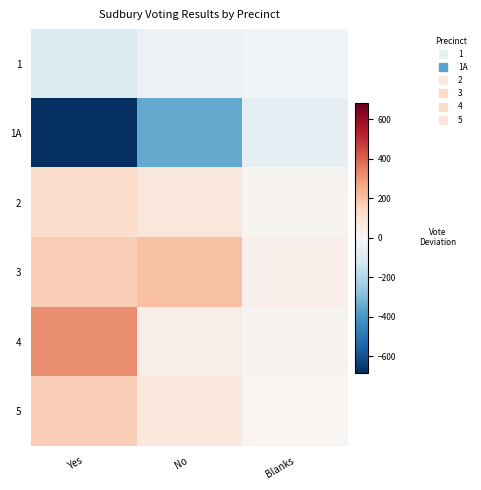

At which category does the chart reach its minimum across all series?

Yes